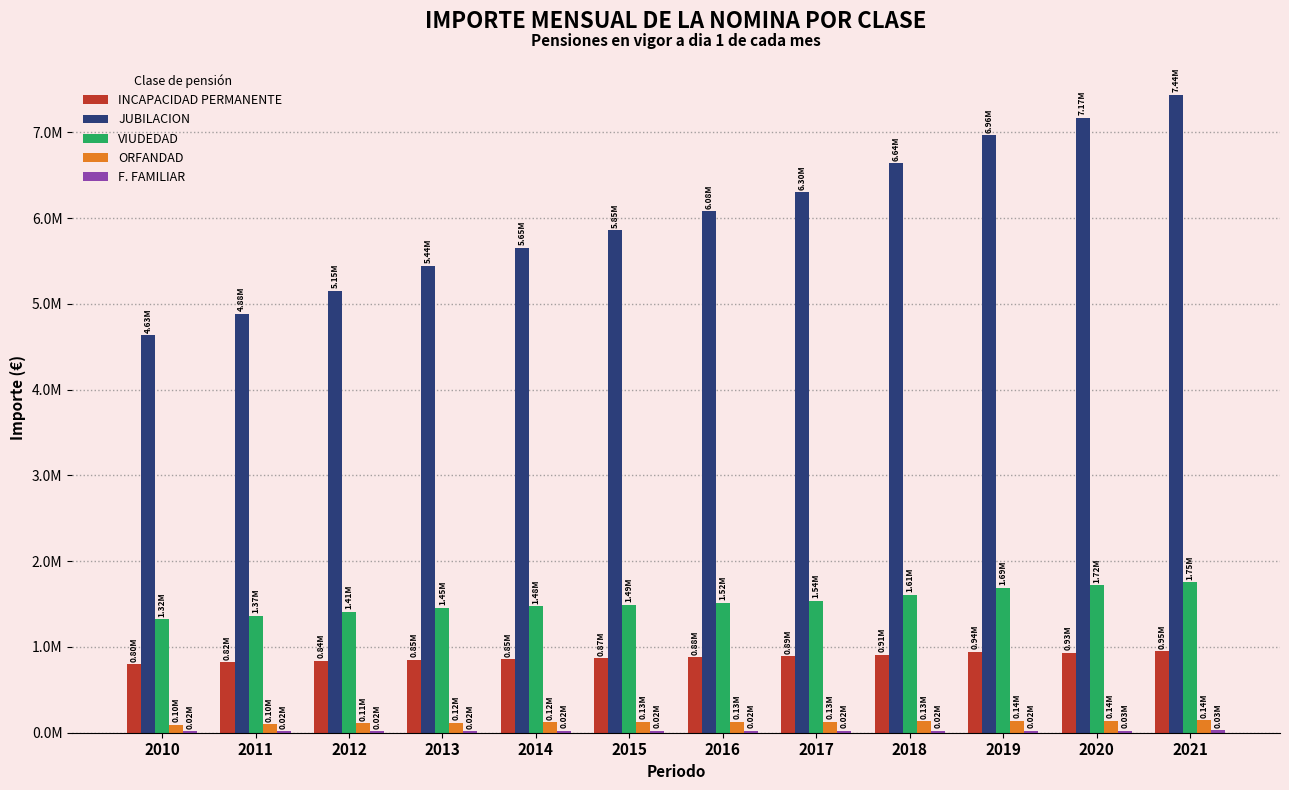

At which category is the sum across all series the highest?

2021